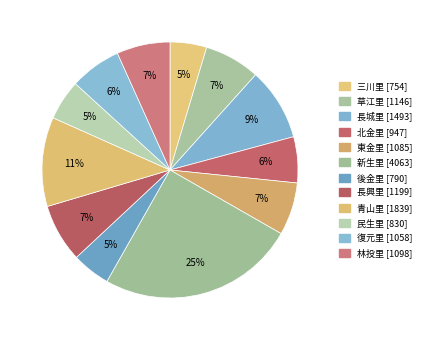

Does 青山里 account for over 50% of the chart?

No